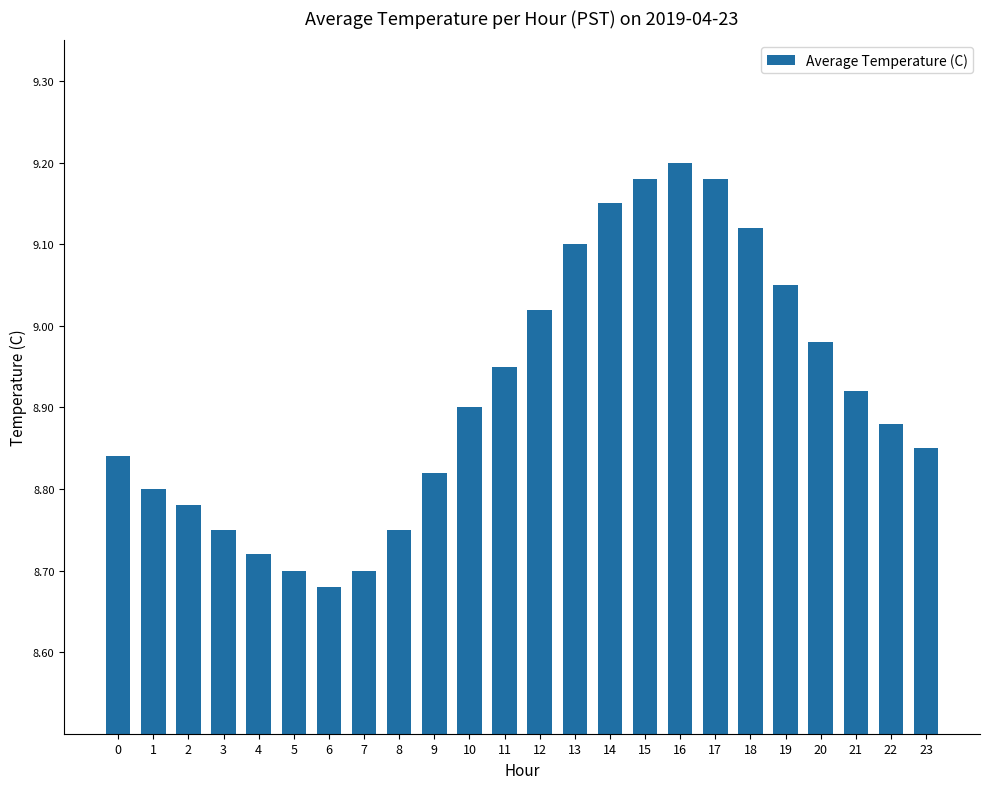

Is it true that the value at 22 is 5.6?

False